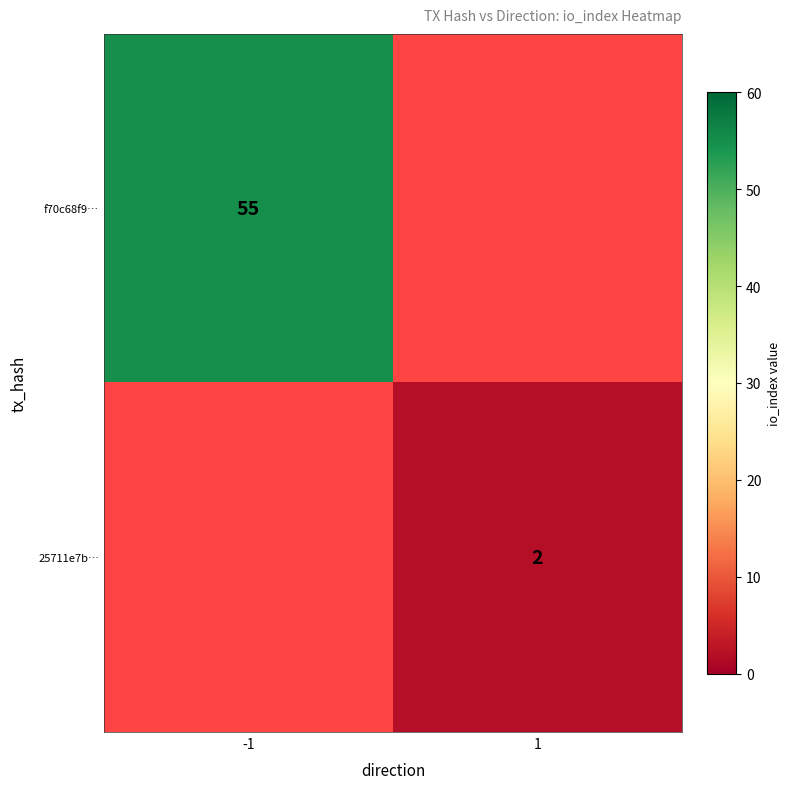

At which category does the chart reach its minimum across all series?

1